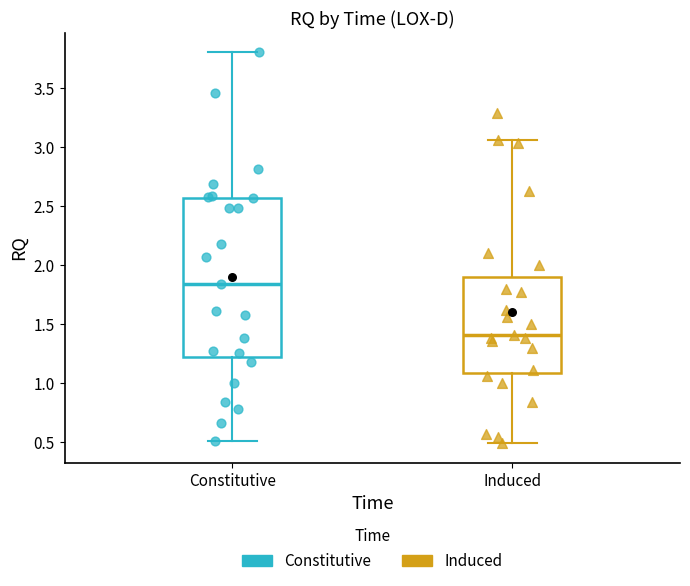

Where does the upper whisker of the box for Induced end on the y-axis? The values are not printed on the chart, so give them approximately, as read against the axis.

3.05